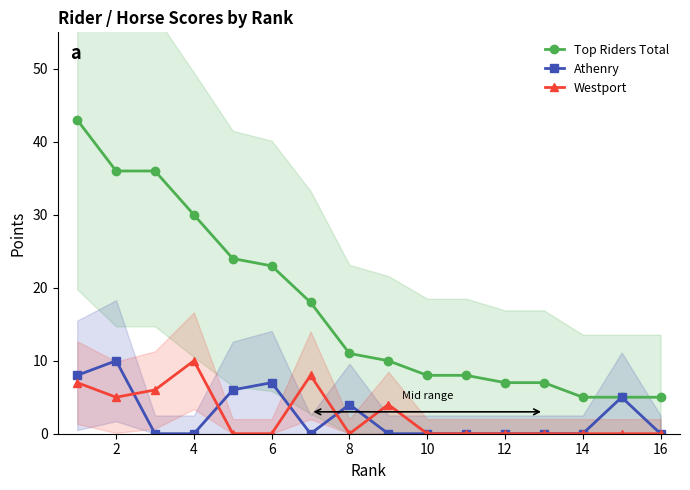

True or false: Top Riders Total has more than 2 points higher than both neighbors.

False